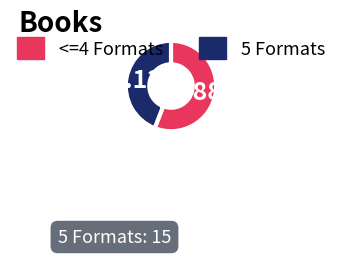

Is there any slice that represents more than half of the pie?

Yes